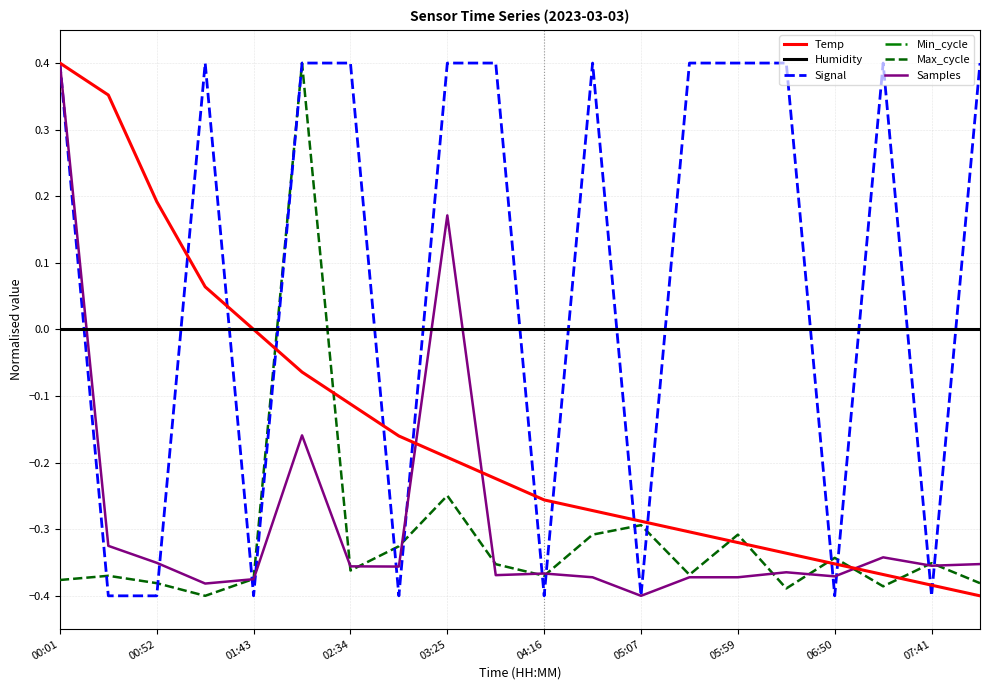

What is the minimum value for Samples?

-0.4